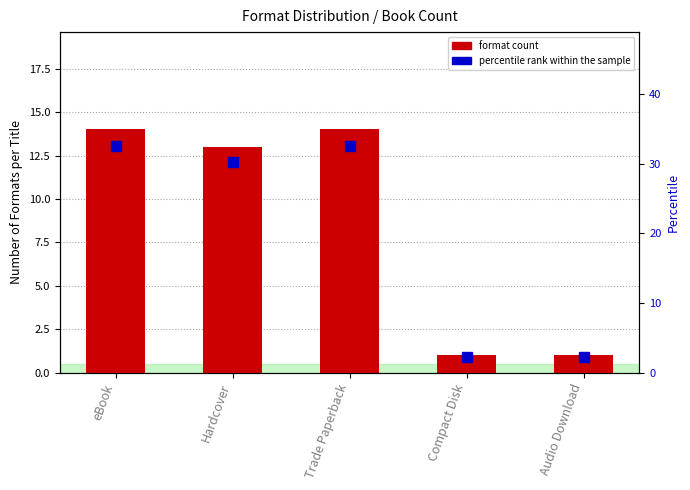

Rank the series by their maximum value, from lowest to highest.

format count, percentile rank within the sample